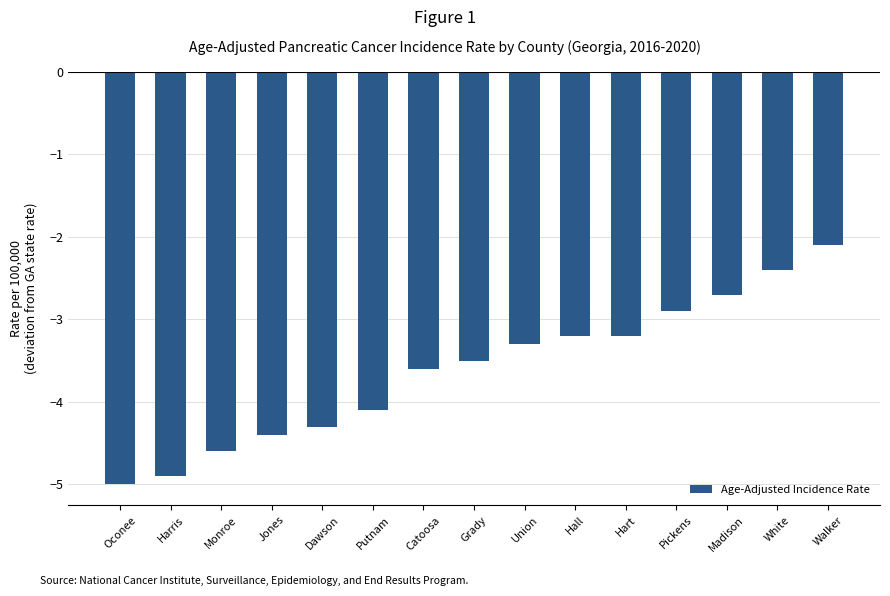

Is it true that the value at Putnam is -1.8?

False